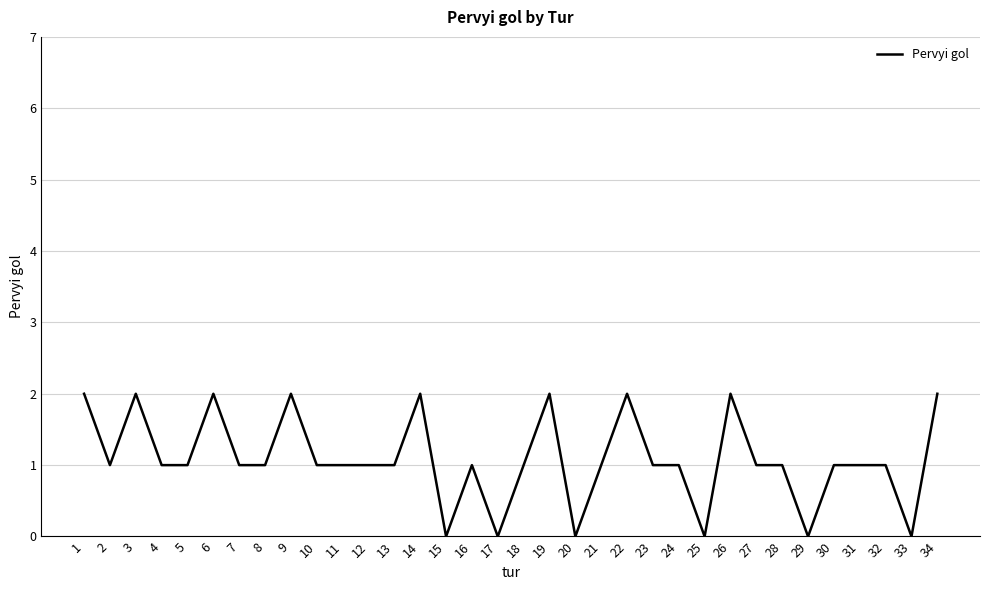

True or false: the data shows 0 at 13.

False